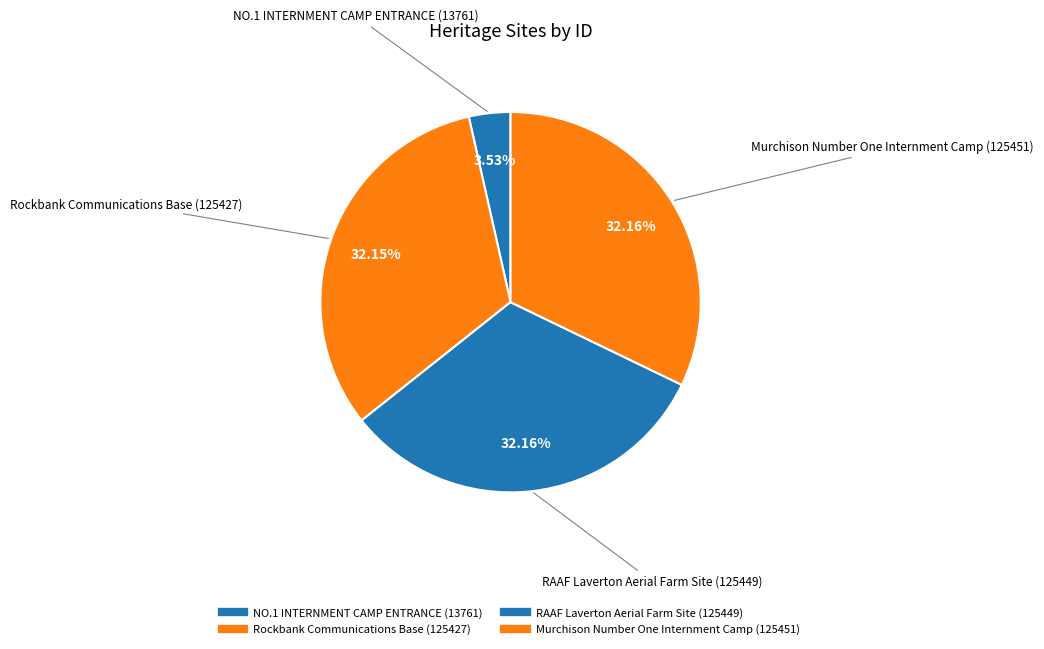

Is there any slice that represents more than half of the pie?

No